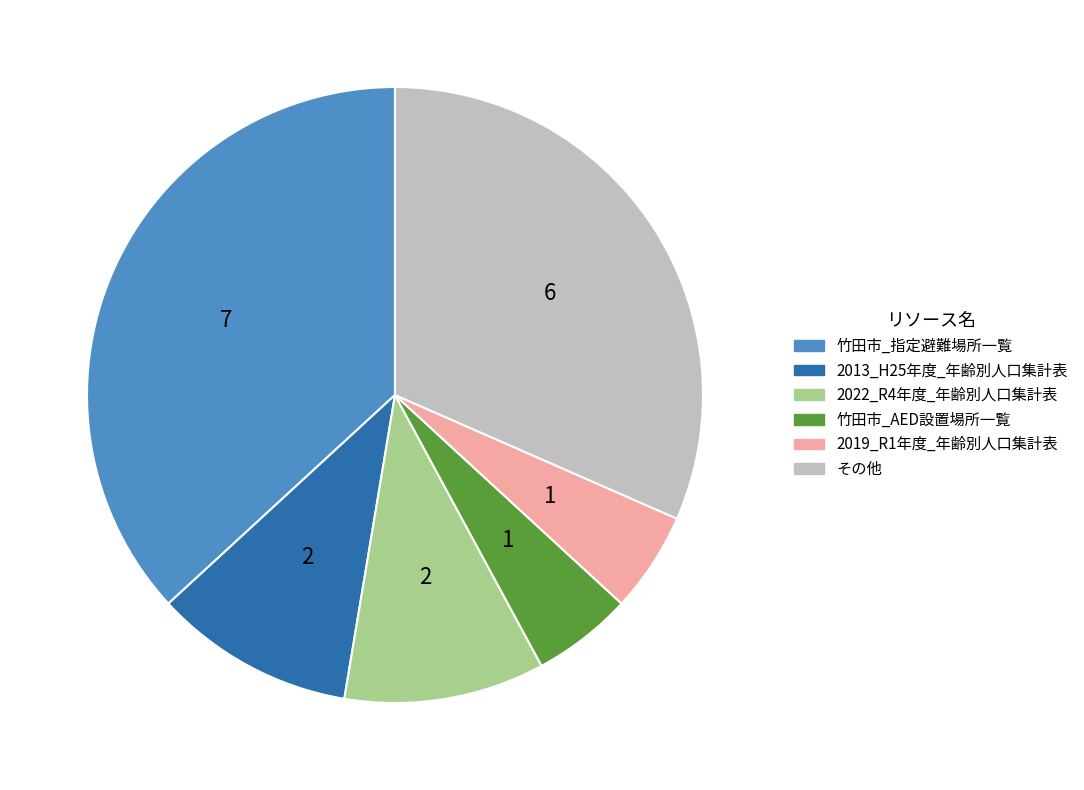

Between その他 and 竹田市_指定避難場所一覧, which is larger?

竹田市_指定避難場所一覧